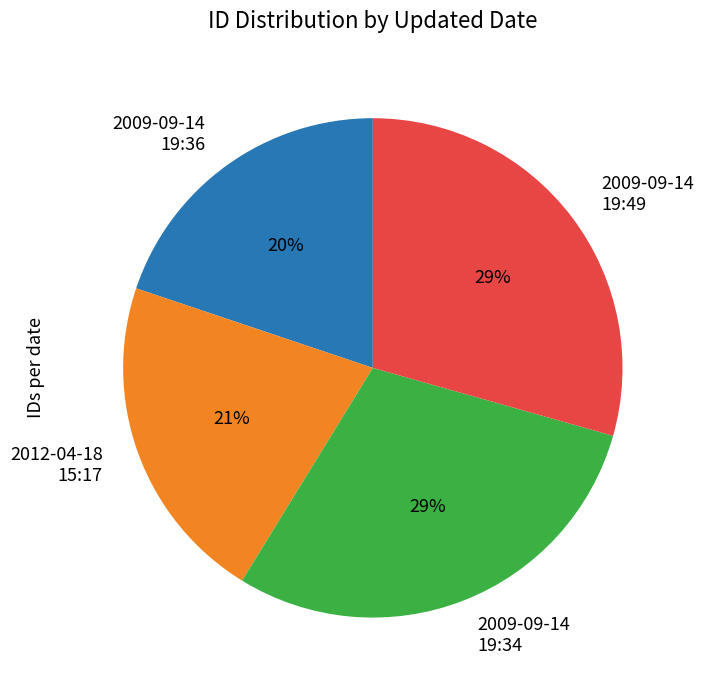

What percentage is the 2009-09-14 19:34 slice, to the nearest percent?

29%